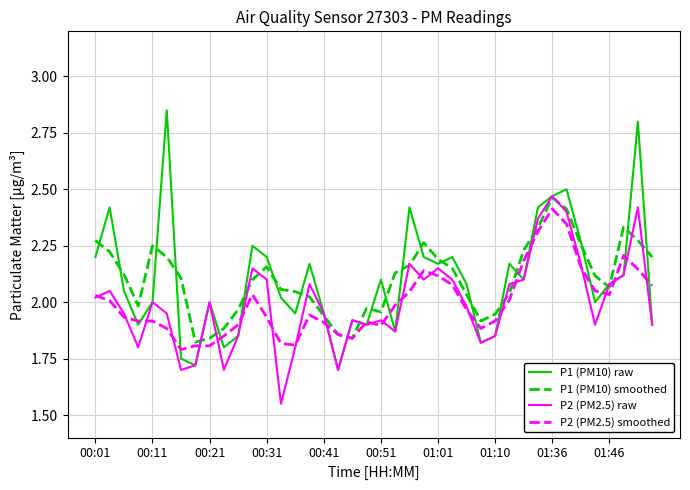

Which series has the largest range (max minus min)?

P1 (PM10) raw